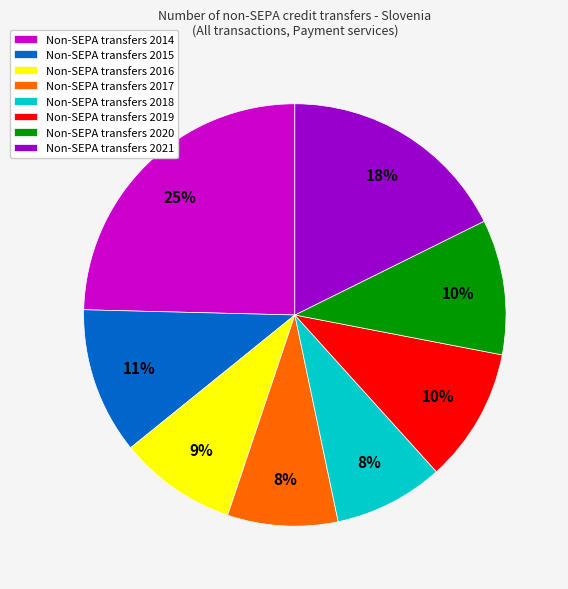

How many slices are in this pie chart?

8